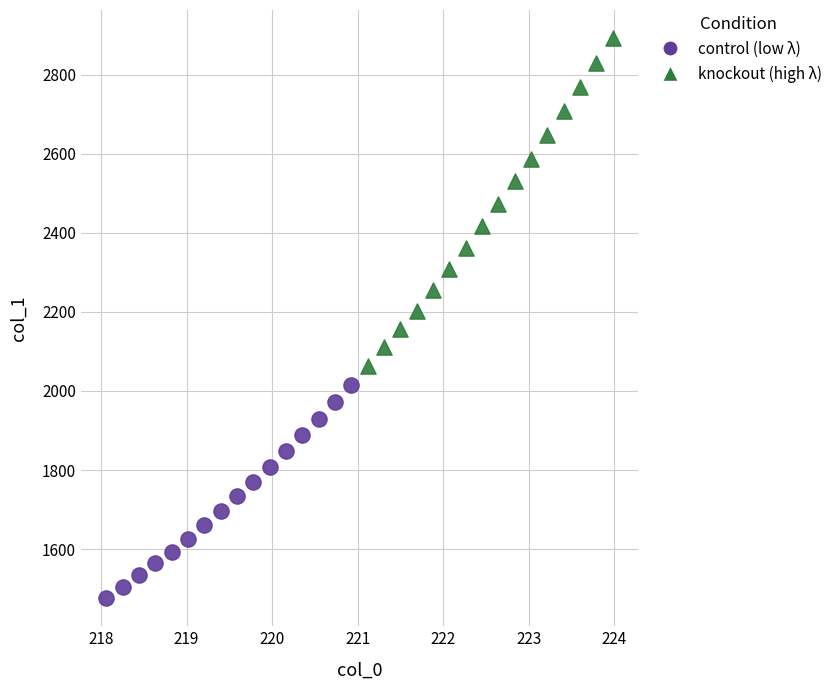

What are all the series names shown in the legend?

control (low λ), knockout (high λ)